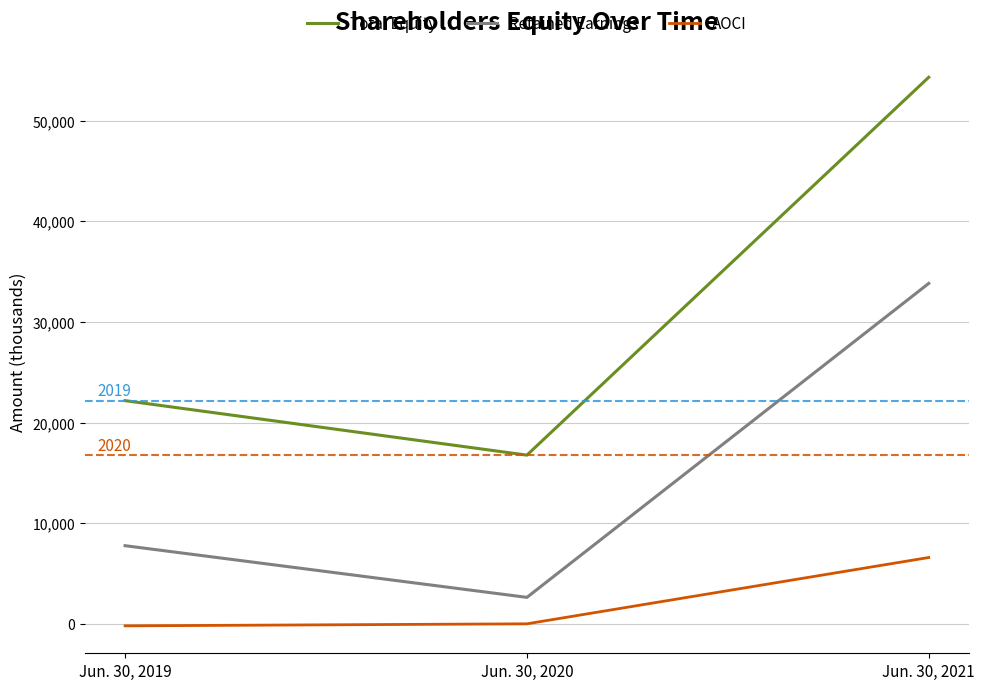

Which series has the largest range (max minus min)?

Total Equity